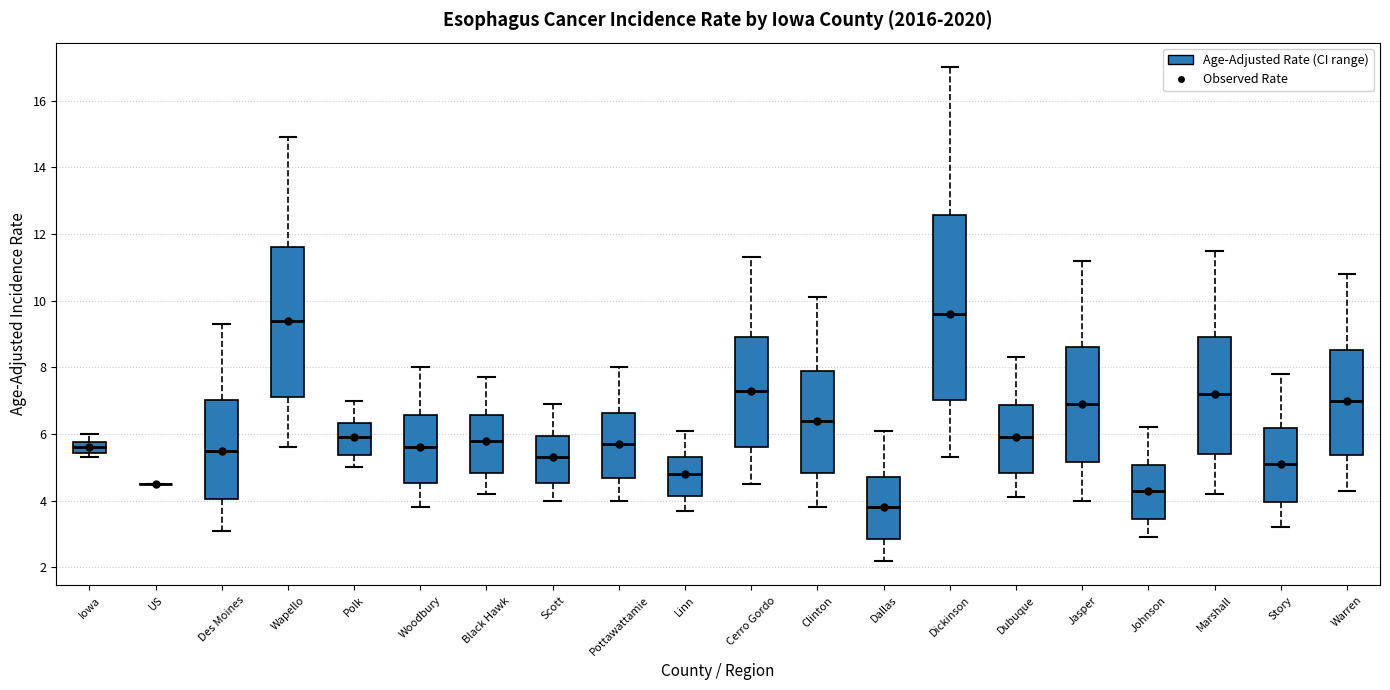

Reading left to right, transcribe this box plot: for each box, give where its median line is, the range the box spans, and where its two whiskers end, as read against the y-axis. The values are not printed on the chart, so give them approximately, as read against the axis.

Iowa: median 5.6, box 5.4 to 5.8, whiskers 5.4 (just below the box's lower edge) to 6.0
US: box collapsed to a line at 4.6, whiskers 4.6 to 4.6
Des Moines: median 5.6, box 4.0 to 7.0, whiskers 3.2 to 9.4
Wapello: median 9.4, box 7.2 to 11.6, whiskers 5.6 to 15.0
Polk: median 6.0, box 5.4 to 6.4, whiskers 5.0 to 7.0
Woodbury: median 5.6, box 4.6 to 6.6, whiskers 3.8 to 8.0
Black Hawk: median 5.8, box 4.8 to 6.6, whiskers 4.2 to 7.8
Scott: median 5.4, box 4.6 to 6.0, whiskers 4.0 to 7.0
Pottawattamie: median 5.8, box 4.6 to 6.6, whiskers 4.0 to 8.0
Linn: median 4.8, box 4.2 to 5.4, whiskers 3.8 to 6.2
Cerro Gordo: median 7.4, box 5.6 to 9.0, whiskers 4.6 to 11.4
Clinton: median 6.4, box 4.8 to 7.8, whiskers 3.8 to 10.2
Dallas: median 3.8, box 2.8 to 4.8, whiskers 2.2 to 6.2
Dickinson: median 9.6, box 7.0 to 12.6, whiskers 5.4 to 17.0
Dubuque: median 6.0, box 4.8 to 6.8, whiskers 4.2 to 8.4
Jasper: median 7.0, box 5.2 to 8.6, whiskers 4.0 to 11.2
Johnson: median 4.4, box 3.4 to 5.0, whiskers 3.0 to 6.2
Marshall: median 7.2, box 5.4 to 9.0, whiskers 4.2 to 11.6
Story: median 5.2, box 4.0 to 6.2, whiskers 3.2 to 7.8
Warren: median 7.0, box 5.4 to 8.6, whiskers 4.4 to 10.8